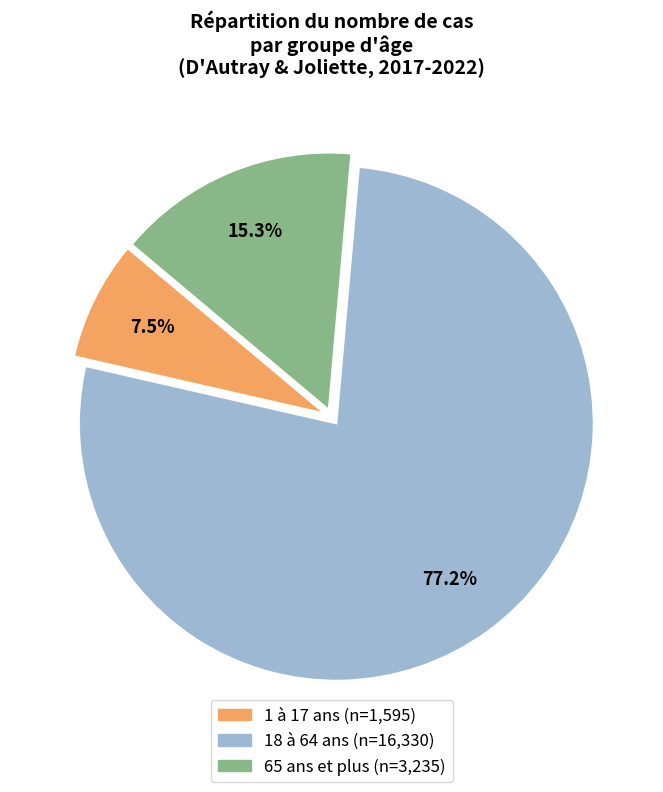

Does any single category account for the majority?

Yes